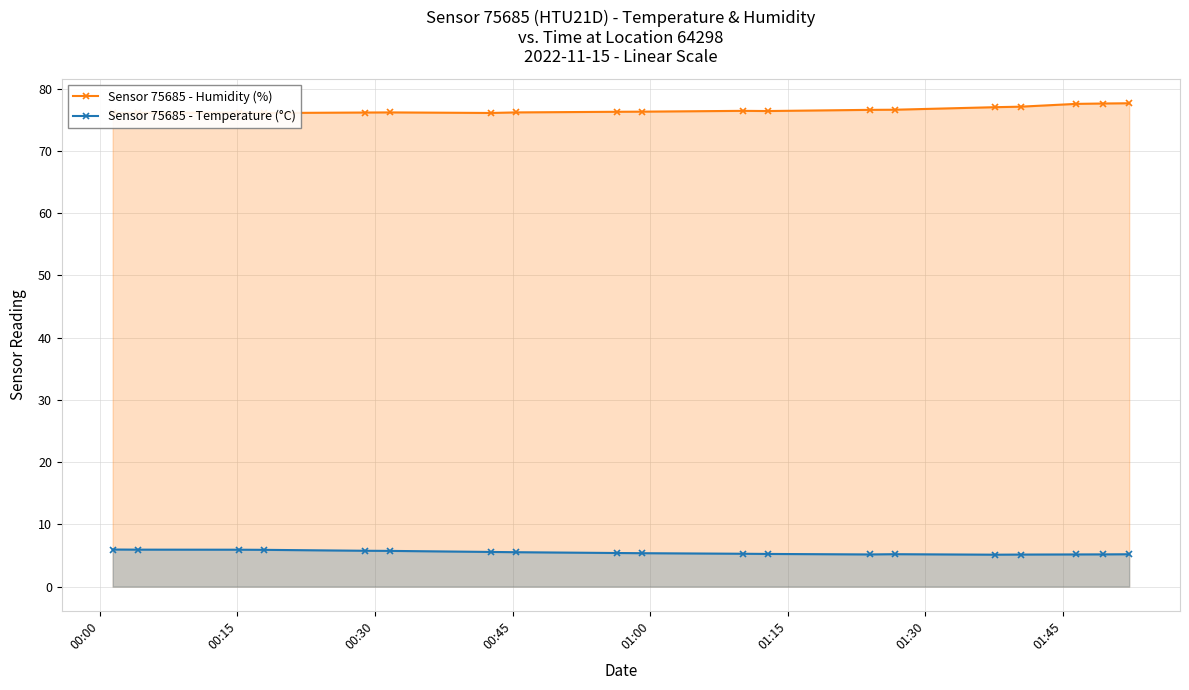

Reading left to right, transcribe all the data shown in this chart.

Sensor 75685 - Humidity (%): 76.1	76.1	76.1	76.1	76.2	76.2	76.1	76.2	76.3	76.3	76.4	76.4	76.6	76.6	77.0	77.1	77.5	77.6	77.7
Sensor 75685 - Temperature (°C): 6.0	5.9	5.9	5.9	5.8	5.7	5.6	5.5	5.4	5.4	5.3	5.2	5.2	5.2	5.1	5.2	5.2	5.2	5.2